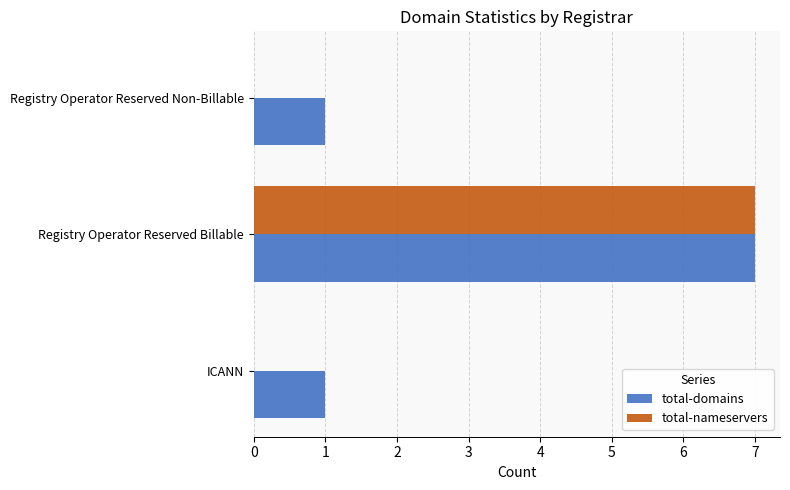

How many distinct data groups are displayed?

2